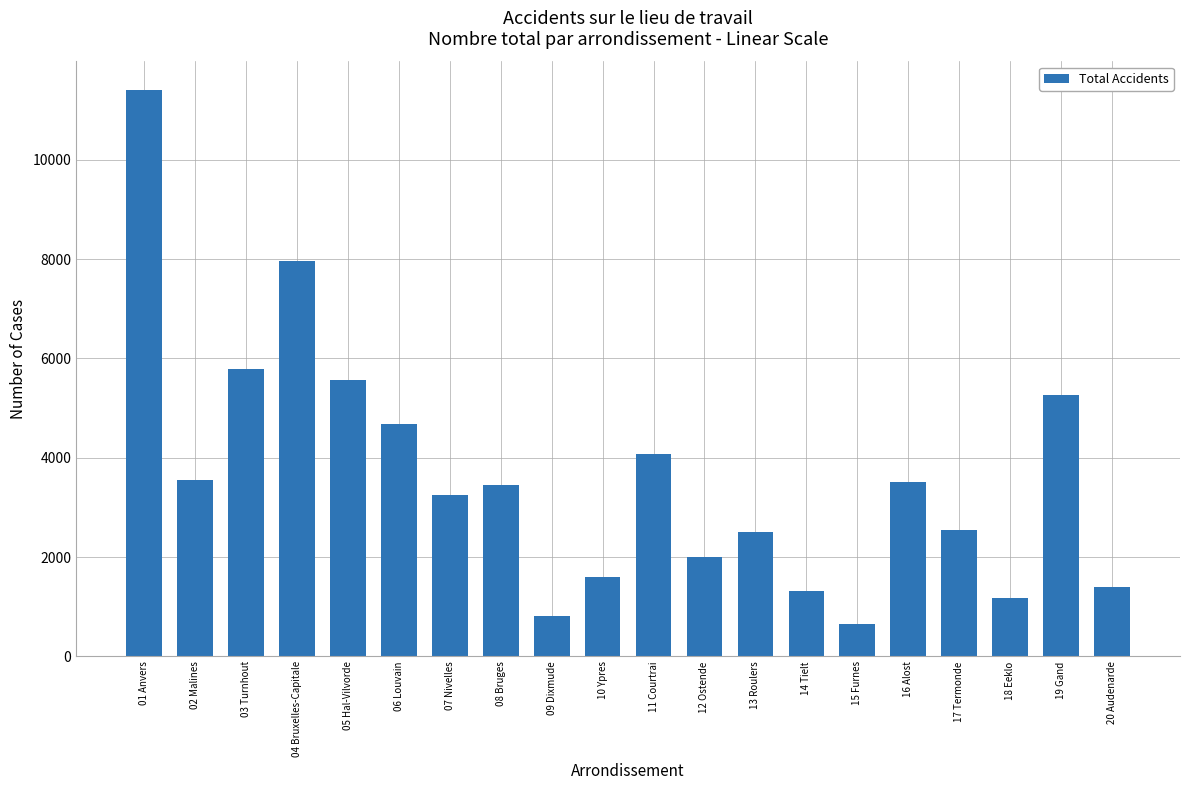

What is the value of the 19th bar from the left?

5271